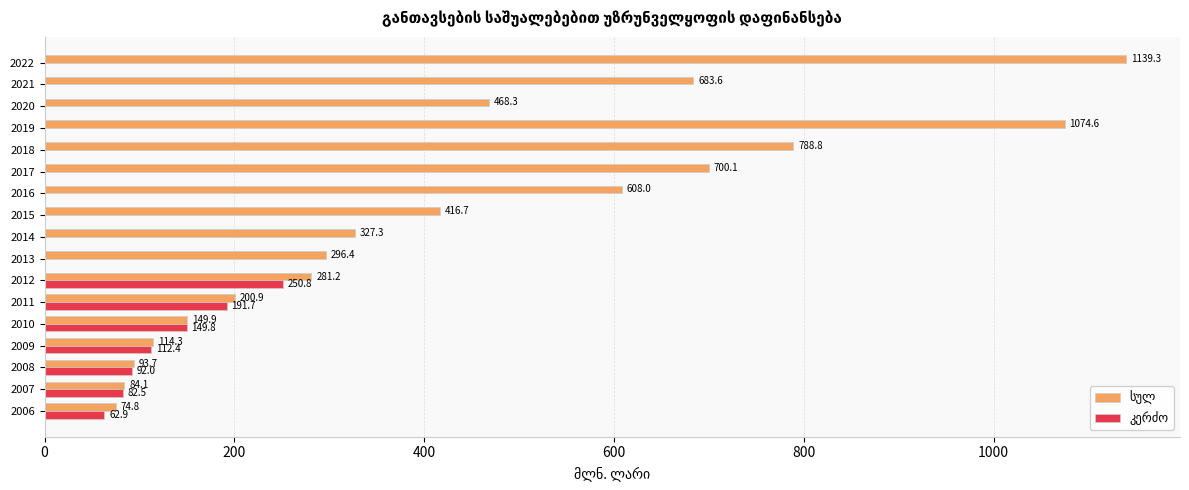

What is the maximum value shown in the chart?

1139.3